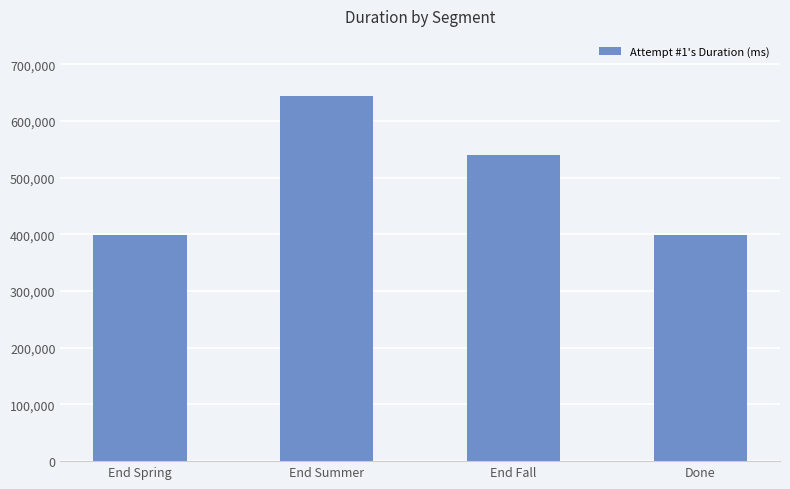

At which label is the value closest to 521953?

End Fall